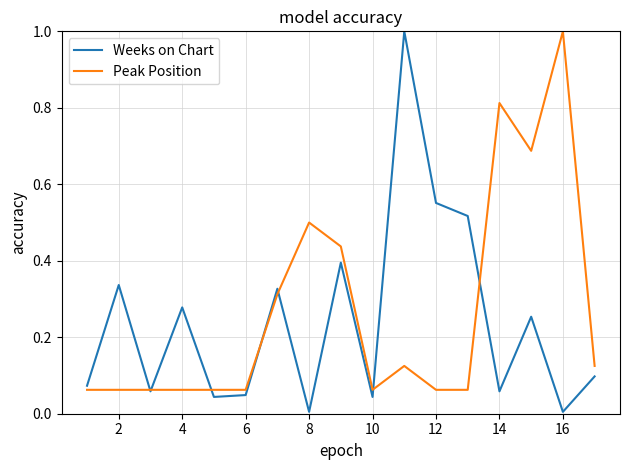

What is the highest value of the Peak Position series?

1.0